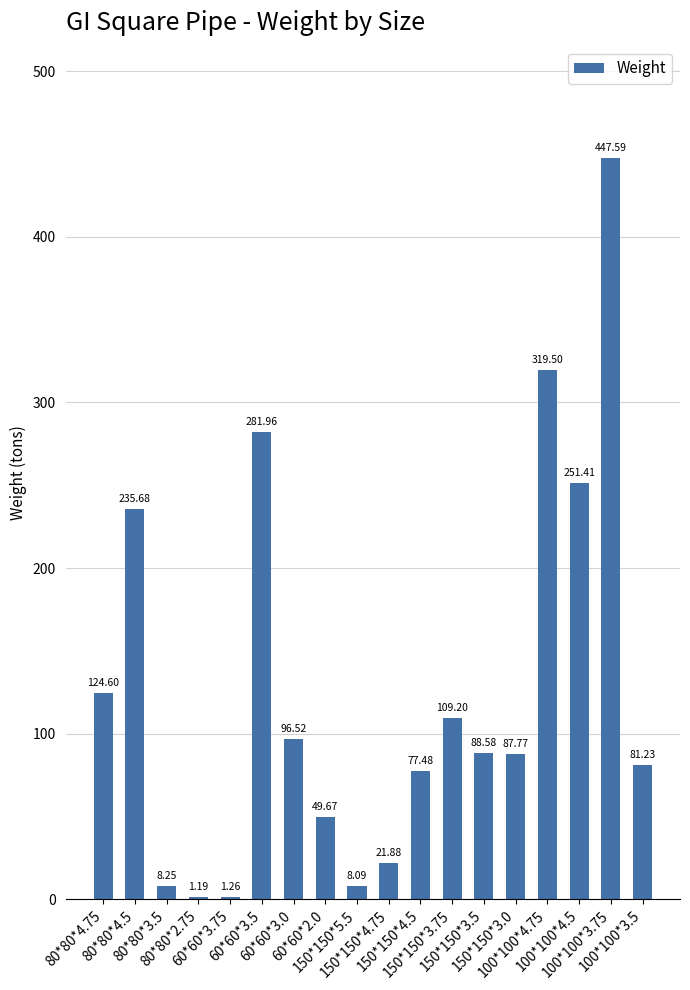

What is the approximate value at 60*60*3.5?

282.0